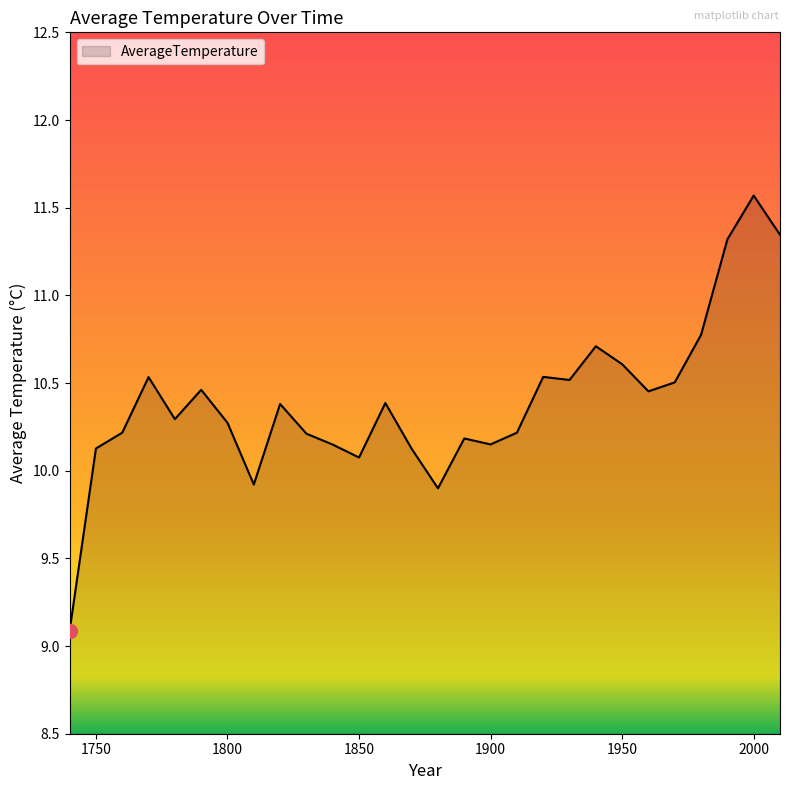

What is the greatest value displayed?

11.6